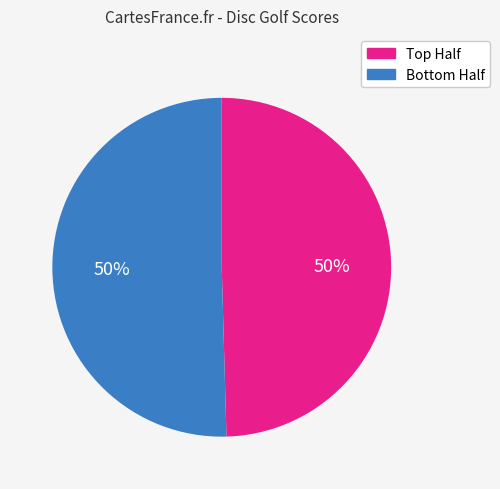

How many slices are in this pie chart?

2